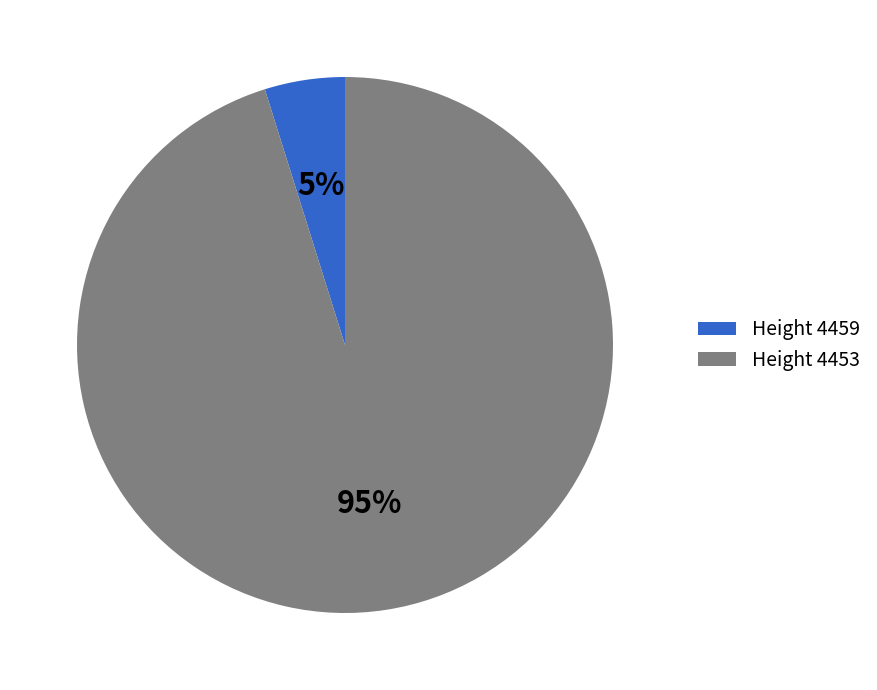

To the nearest percent, what portion does Height 4459 represent?

5%